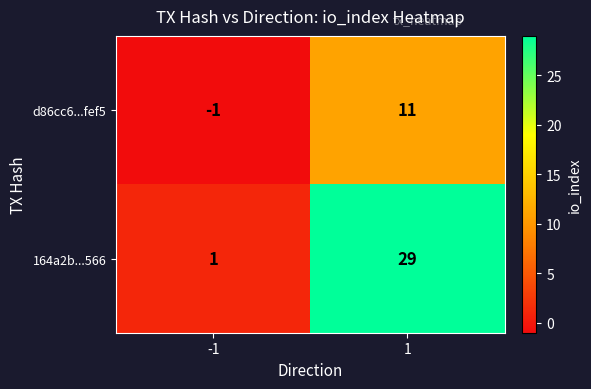

At how many categories does at least one series exceed 4?

1